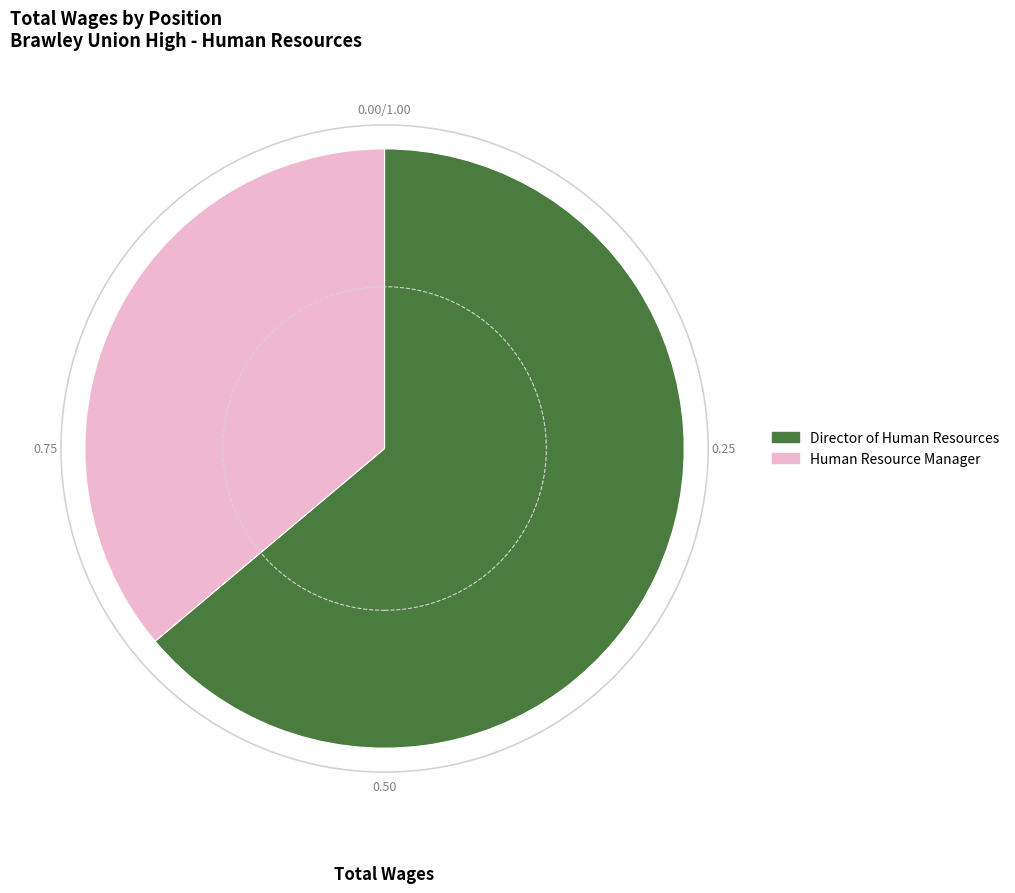

Which has a higher value, Director of Human Resources or Human Resource Manager?

Director of Human Resources